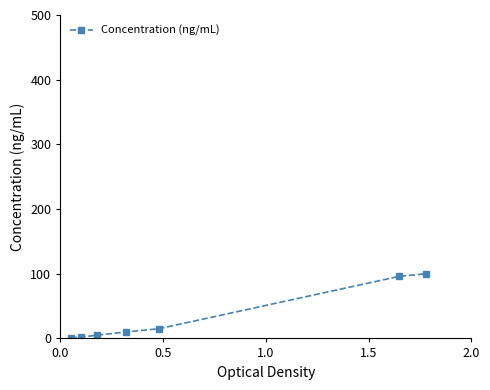

What is the greatest value displayed?

100